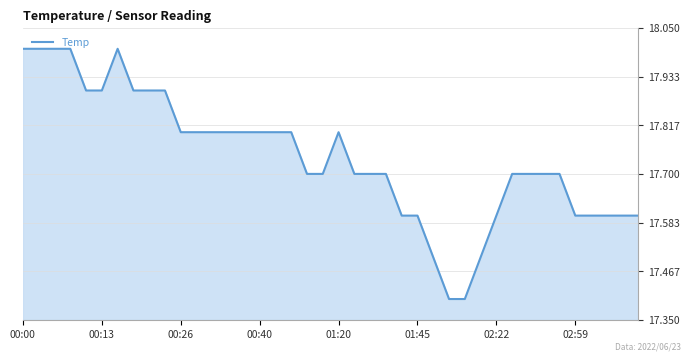

Reading left to right, transcribe all the data shown in this chart.

18.0	18.0	18.0	18.0	17.9	17.9	18.0	17.9	17.9	17.9	17.8	17.8	17.8	17.8	17.8	17.8	17.8	17.8	17.7	17.7	17.8	17.7	17.7	17.7	17.6	17.6	17.5	17.4	17.4	17.5	17.6	17.7	17.7	17.7	17.7	17.6	17.6	17.6	17.6	17.6